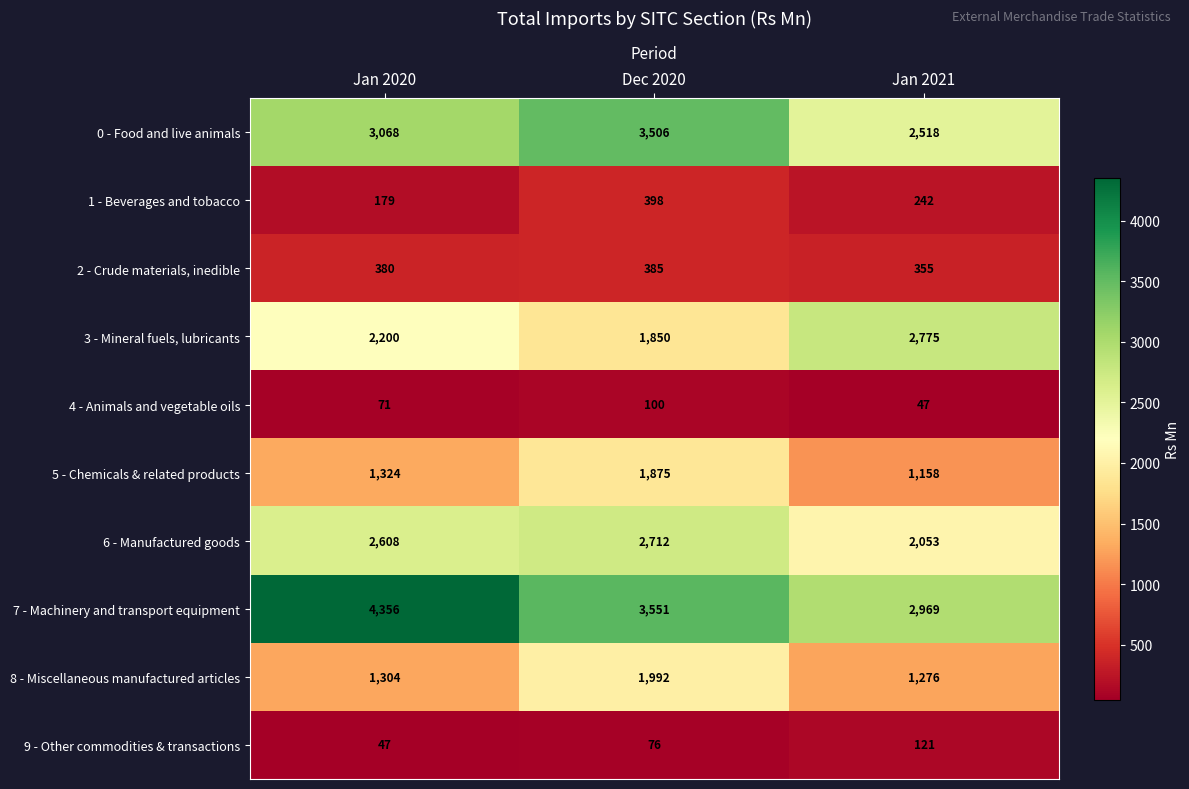

How many 5 - Chemicals & related products values are between 1158 and 1875?

3